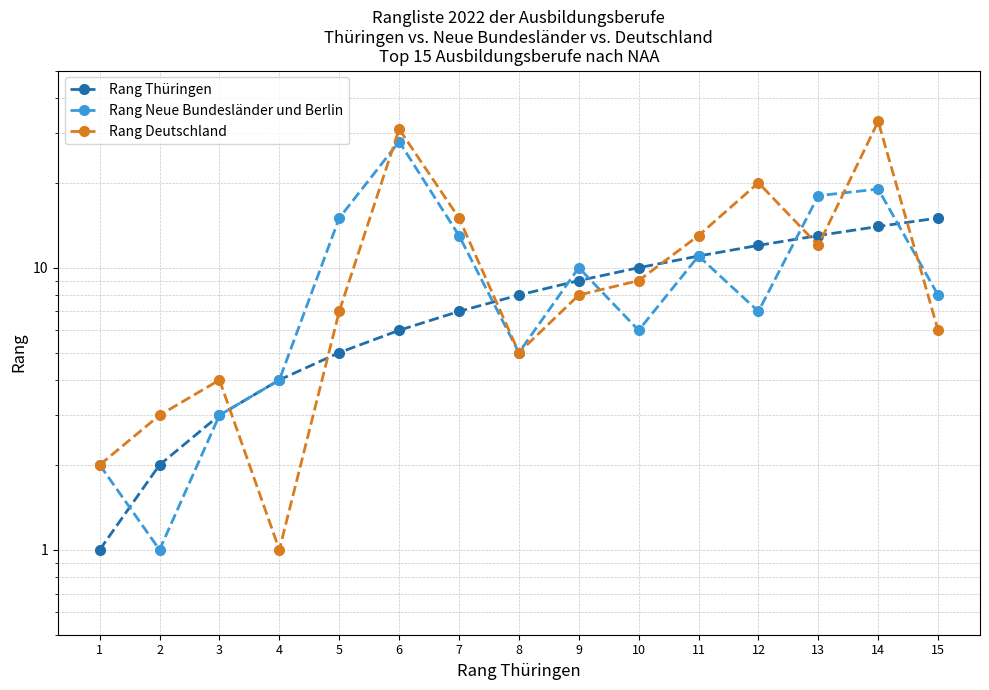

What is the sum of the Rang Neue Bundesländer und Berlin values at 7 and 9?

23